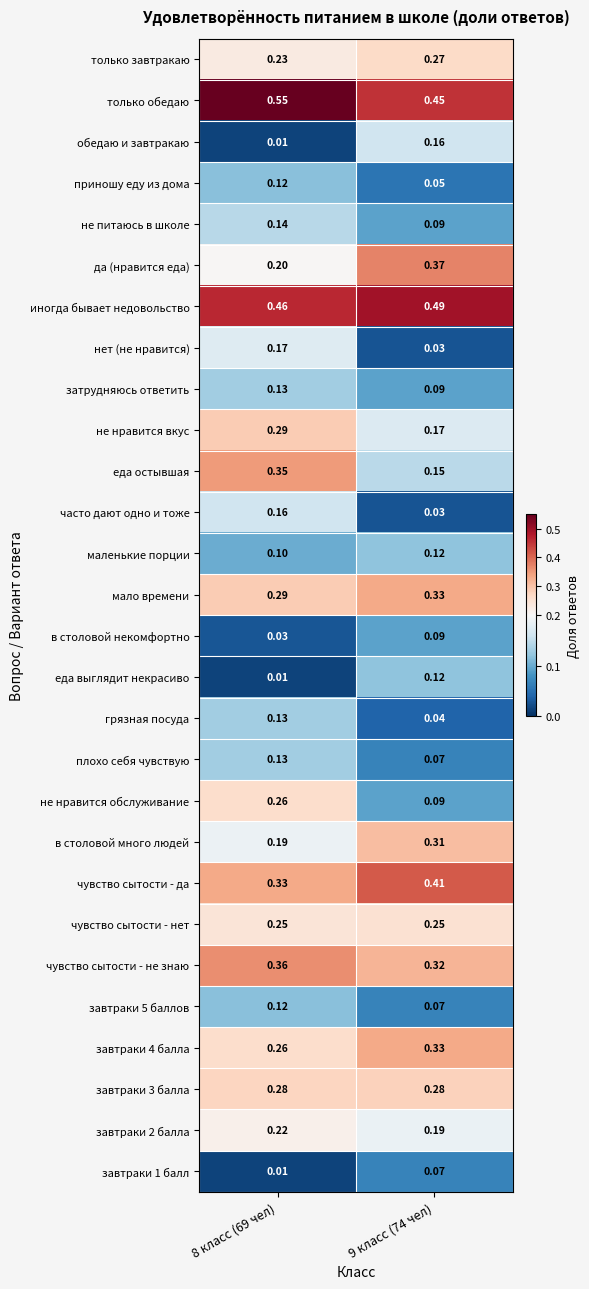

At which category does the chart reach its peak across all series?

8 класс (69 чел)